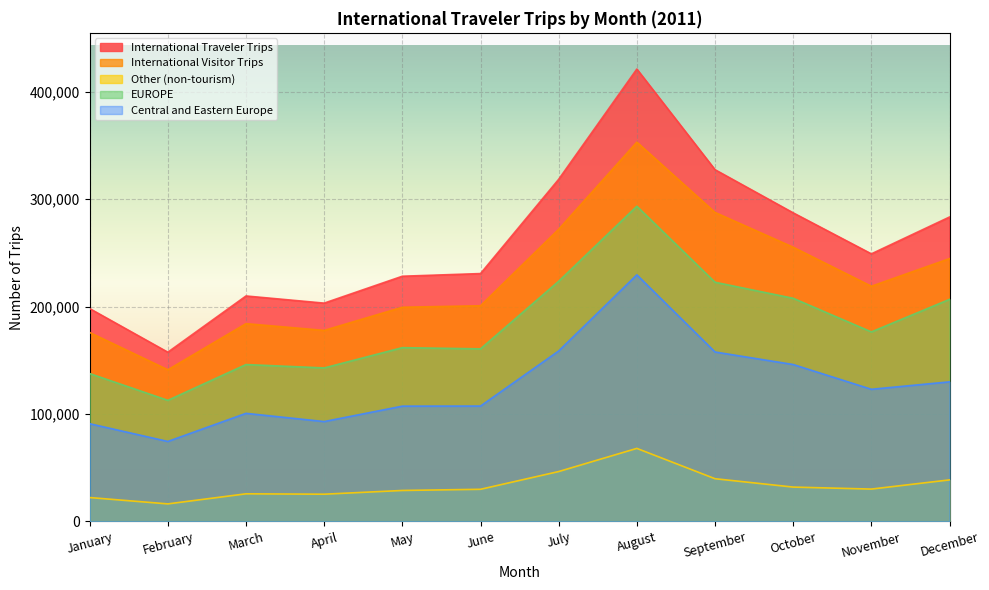

How many lines are shown in the chart?

5